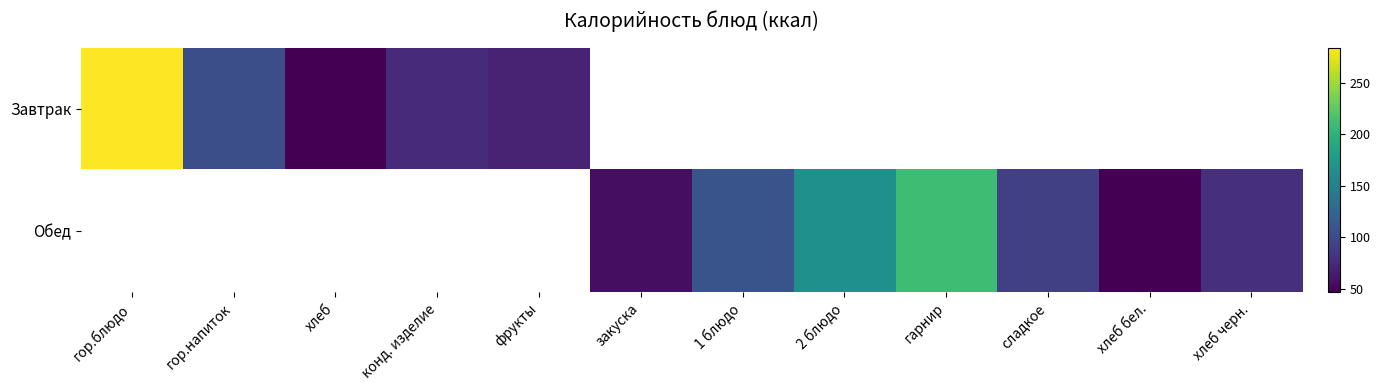

List the labels in order of Завтрак value, smallest first.

хлеб, фрукты, конд. изделие, гор.напиток, гор.блюдо, закуска, 1 блюдо, 2 блюдо, гарнир, сладкое, хлеб бел., хлеб черн.